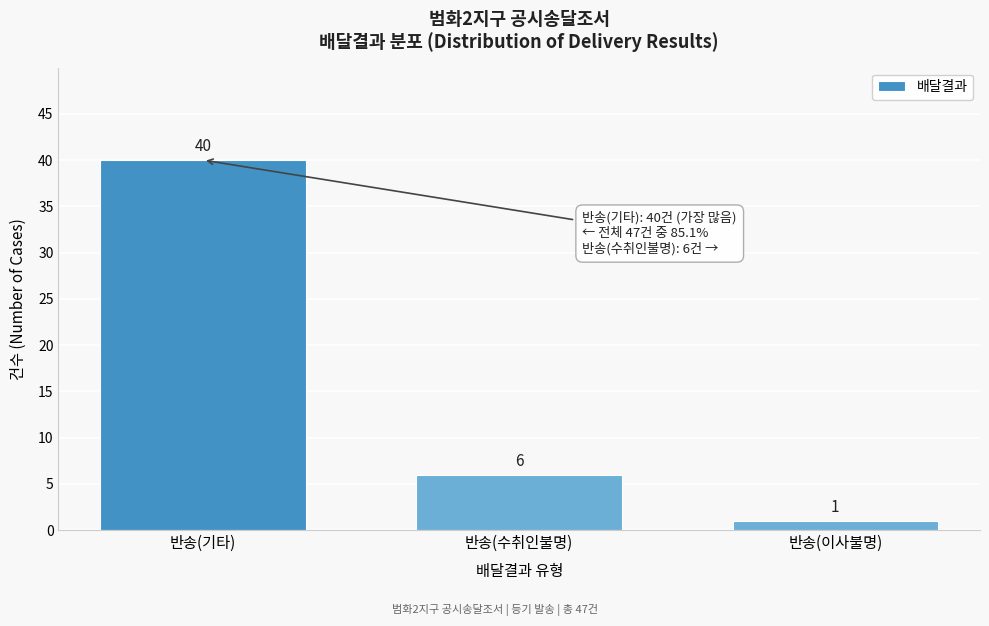

Reading left to right, transcribe all the data shown in this chart.

반송(기타)=40	반송(수취인불명)=6	반송(이사불명)=1